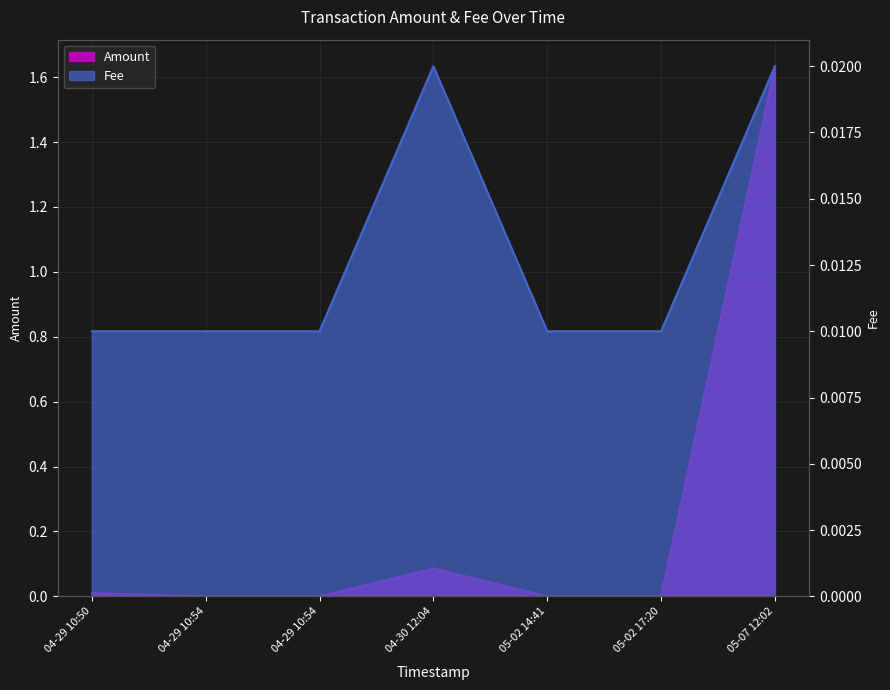

List the series in order of their overall mean, highest first.

Amount, Fee